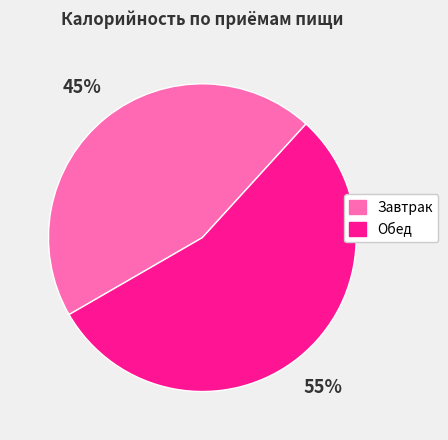

To the nearest percent, what is the difference between the largest and smallest slice percentages?

10%